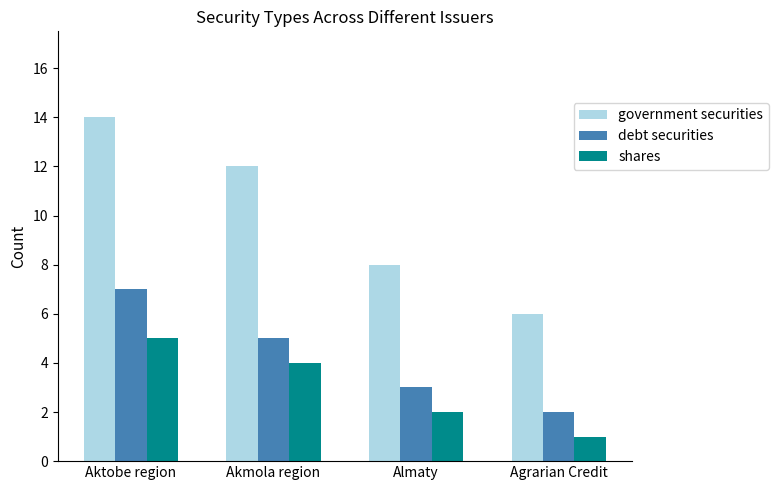

Where does the government securities series first go above 12?

Aktobe region